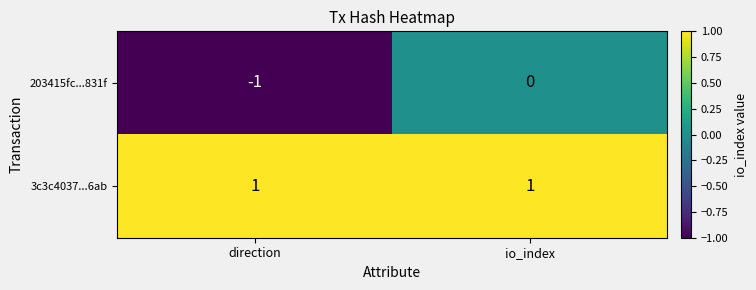

What is the smallest value displayed?

-1